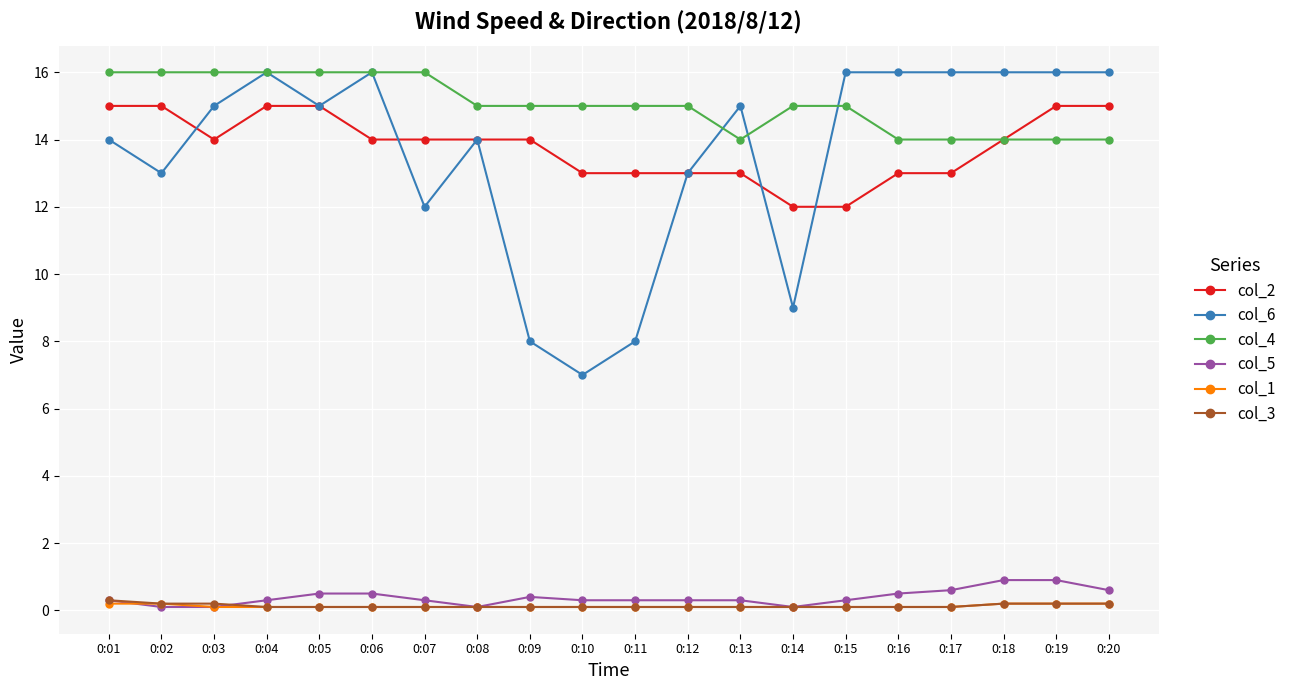

At which category does col_2 reach its first local valley?

0:03